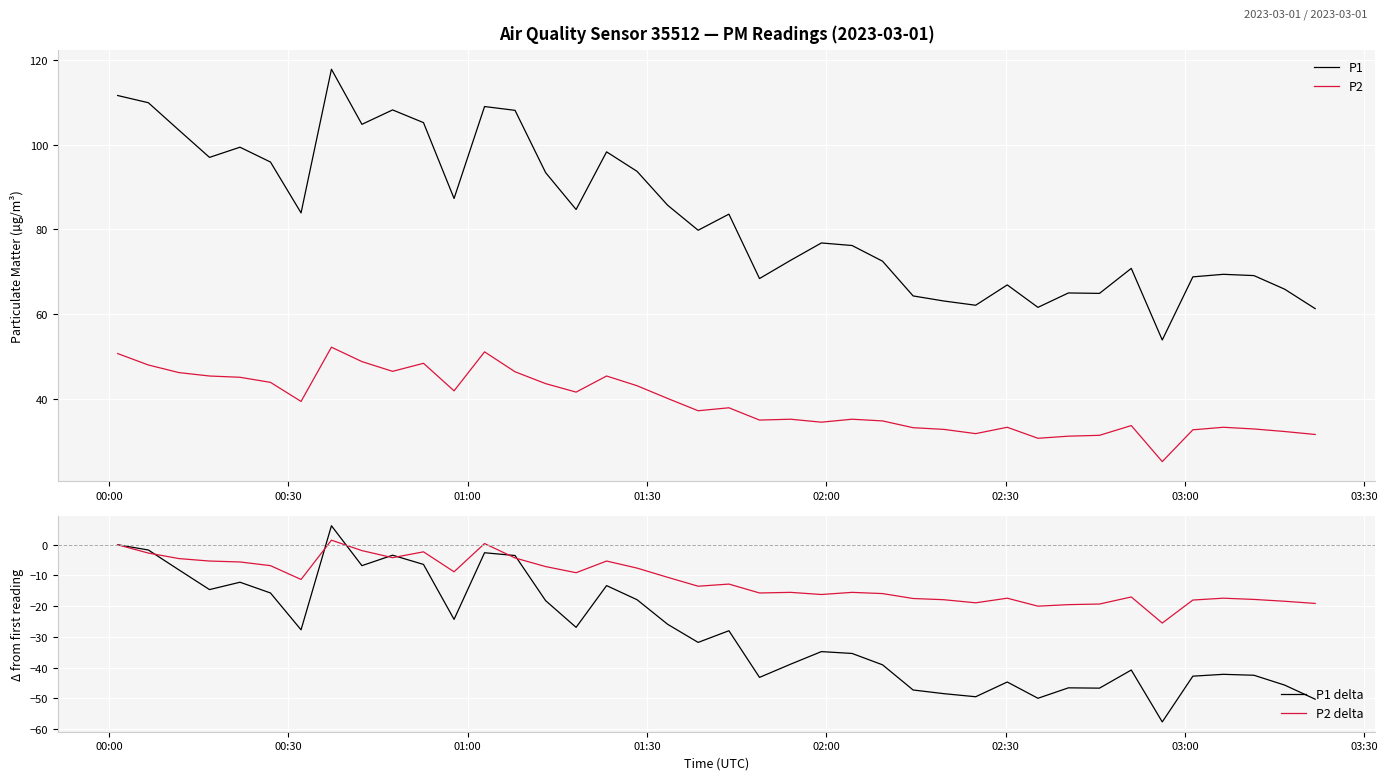

True or false: P2 and P1 intersect in this chart.

False